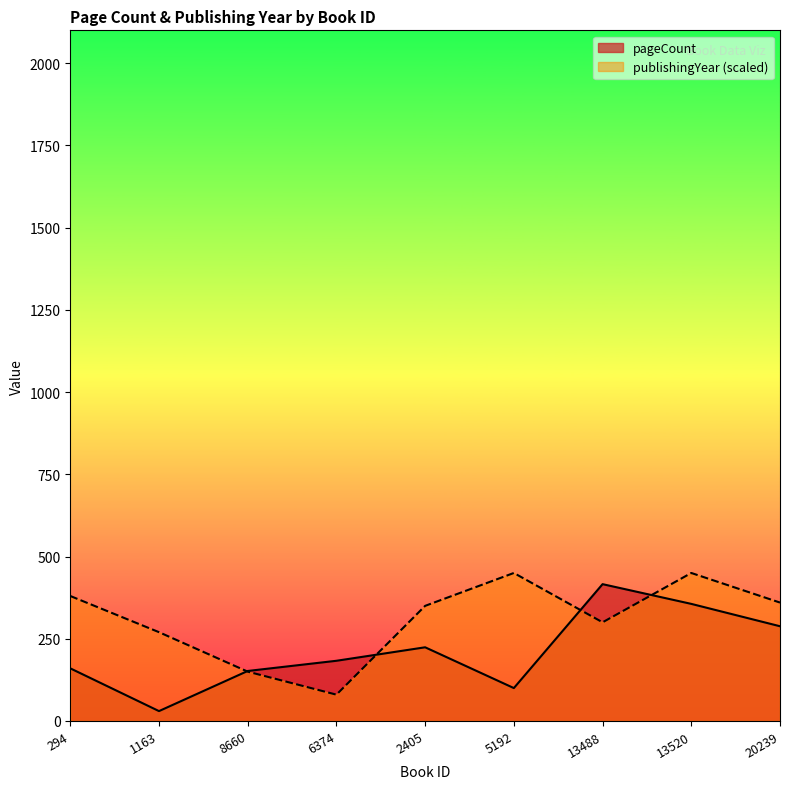

Does the chart display data point markers on the line(s)?

No